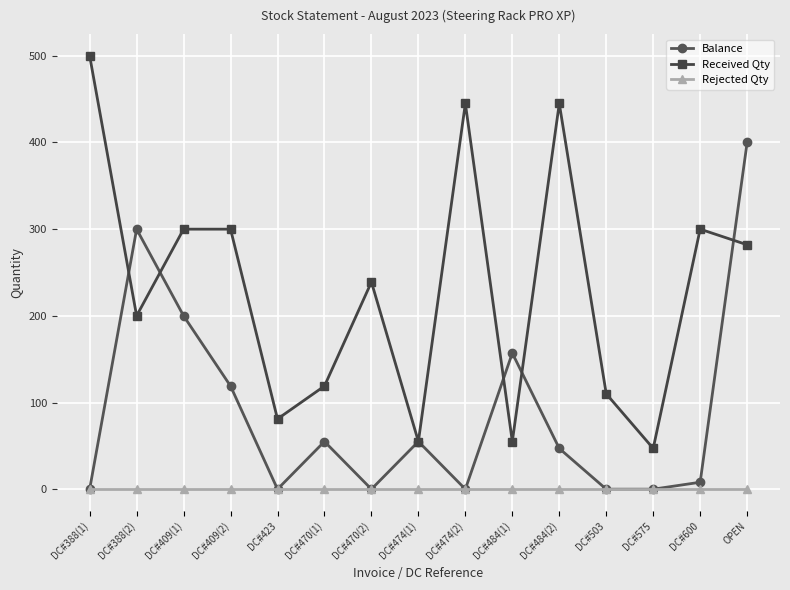

At how many categories does at least one series exceed 367?

4